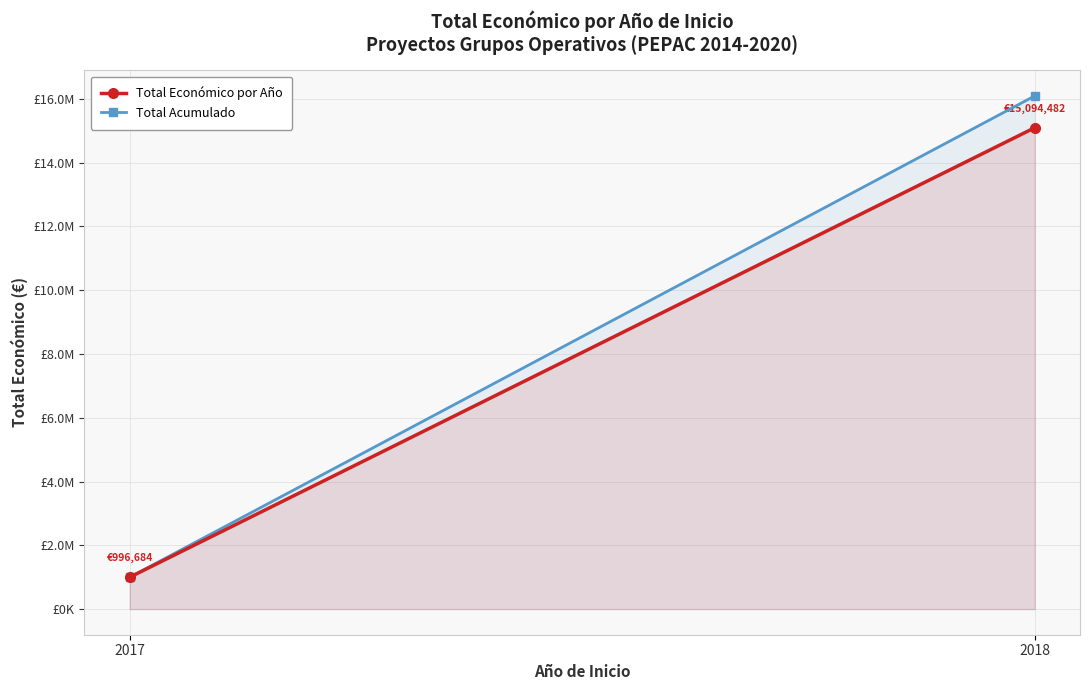

Which label corresponds to the smallest value in the chart?

2017